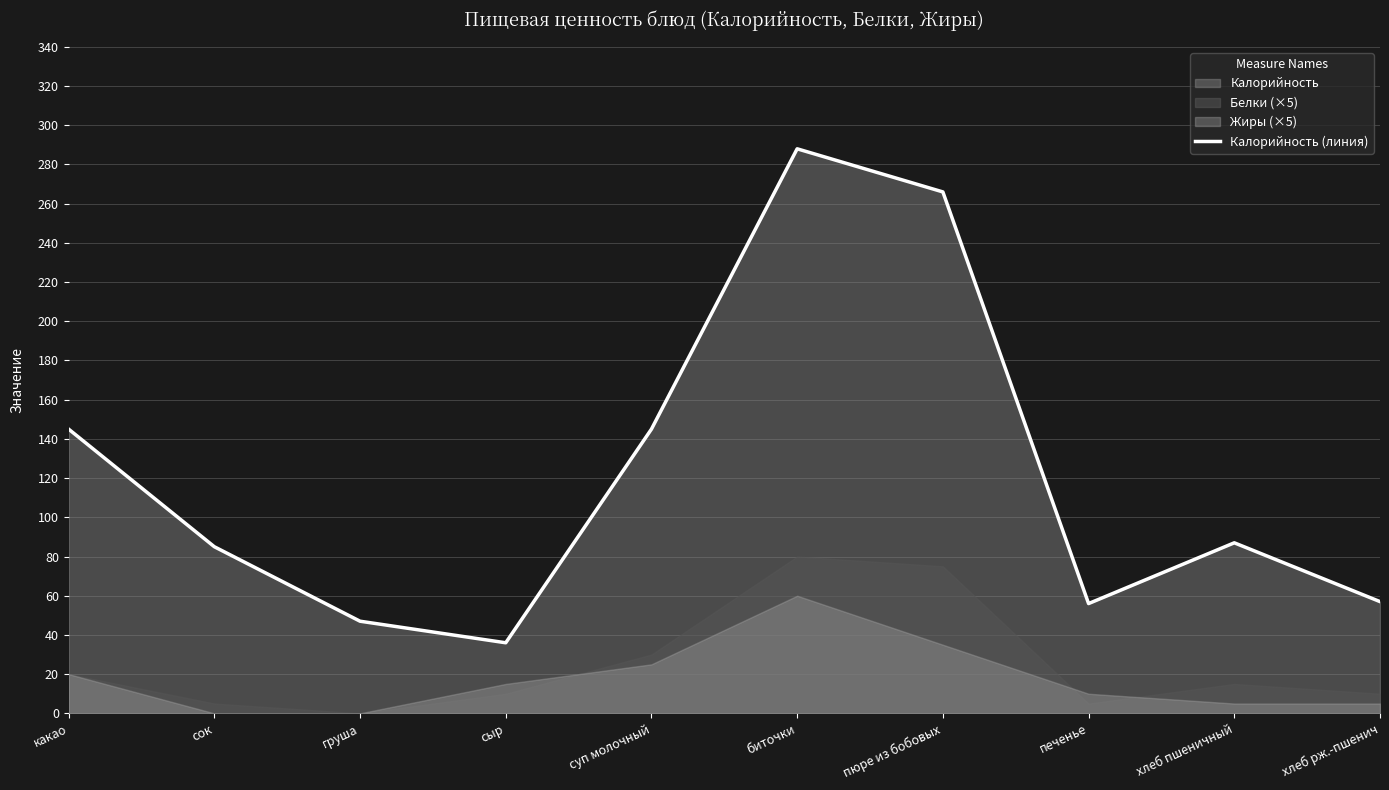

How many points are lower than both their immediate neighbors (excluding endpoints)?

2